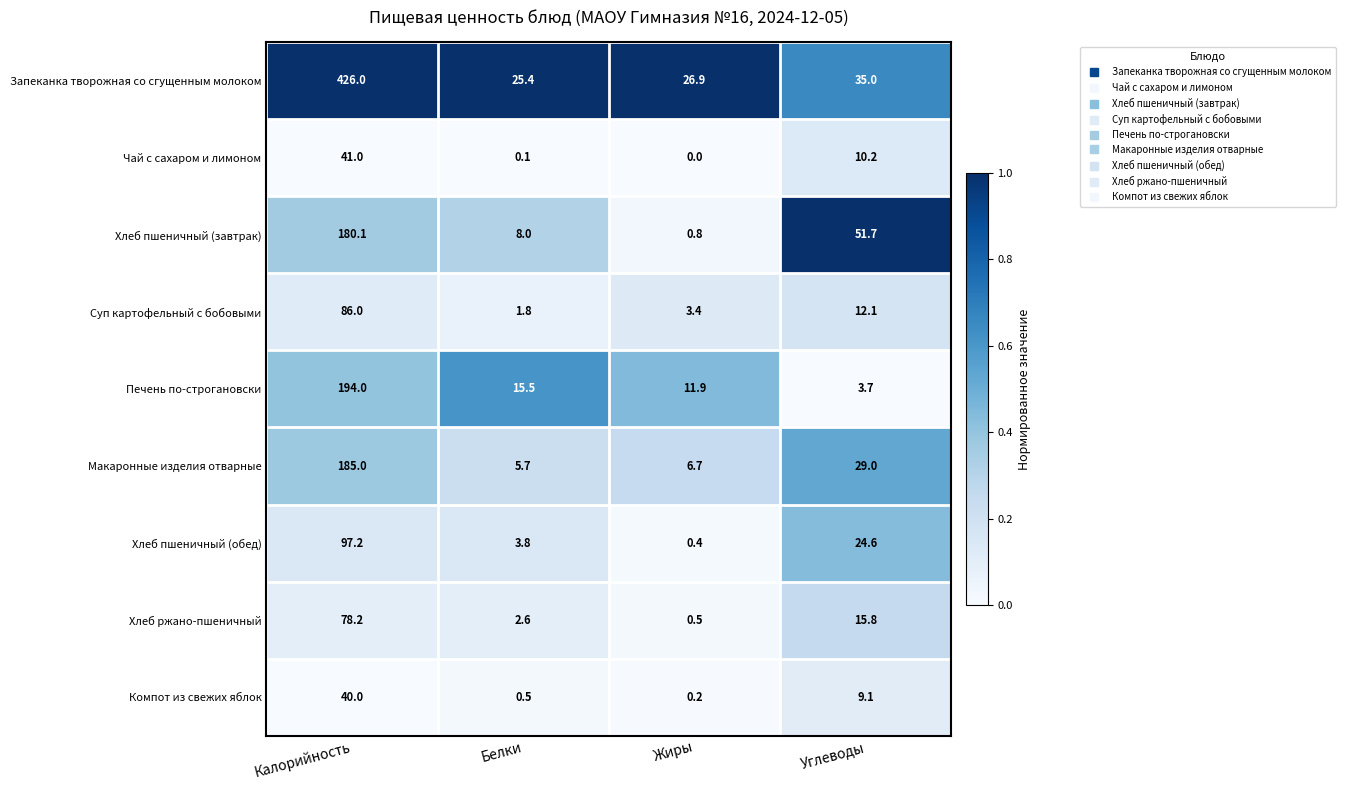

The value of Хлеб пшеничный (завтрак) at Белки is 8.0. True or false?

True